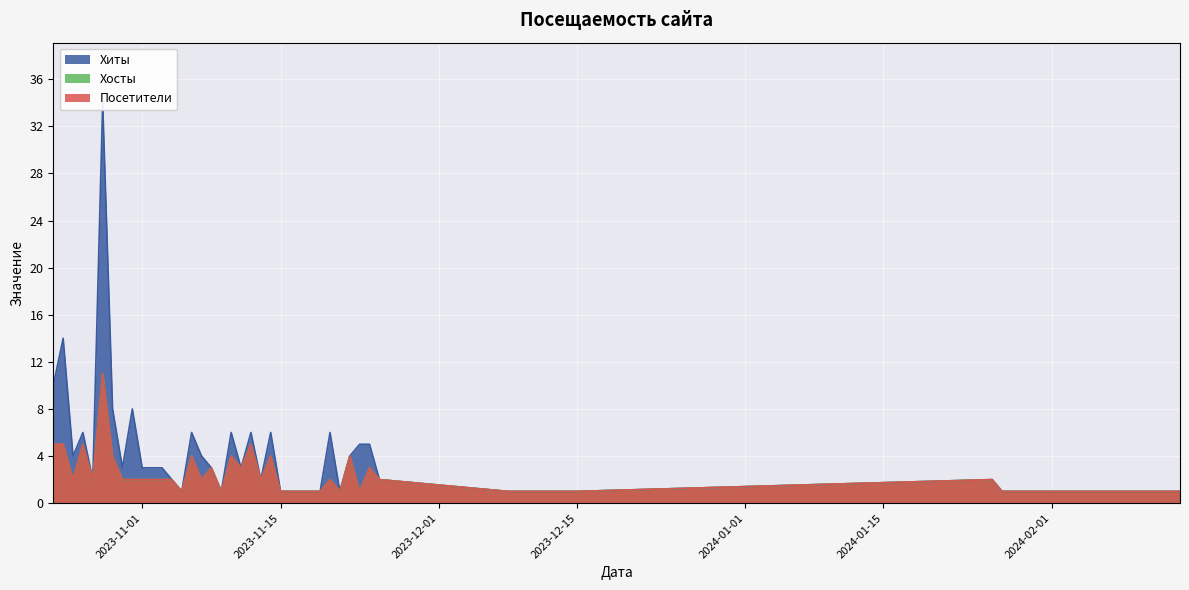

Which category has the lowest value across all series?

2024-02-14